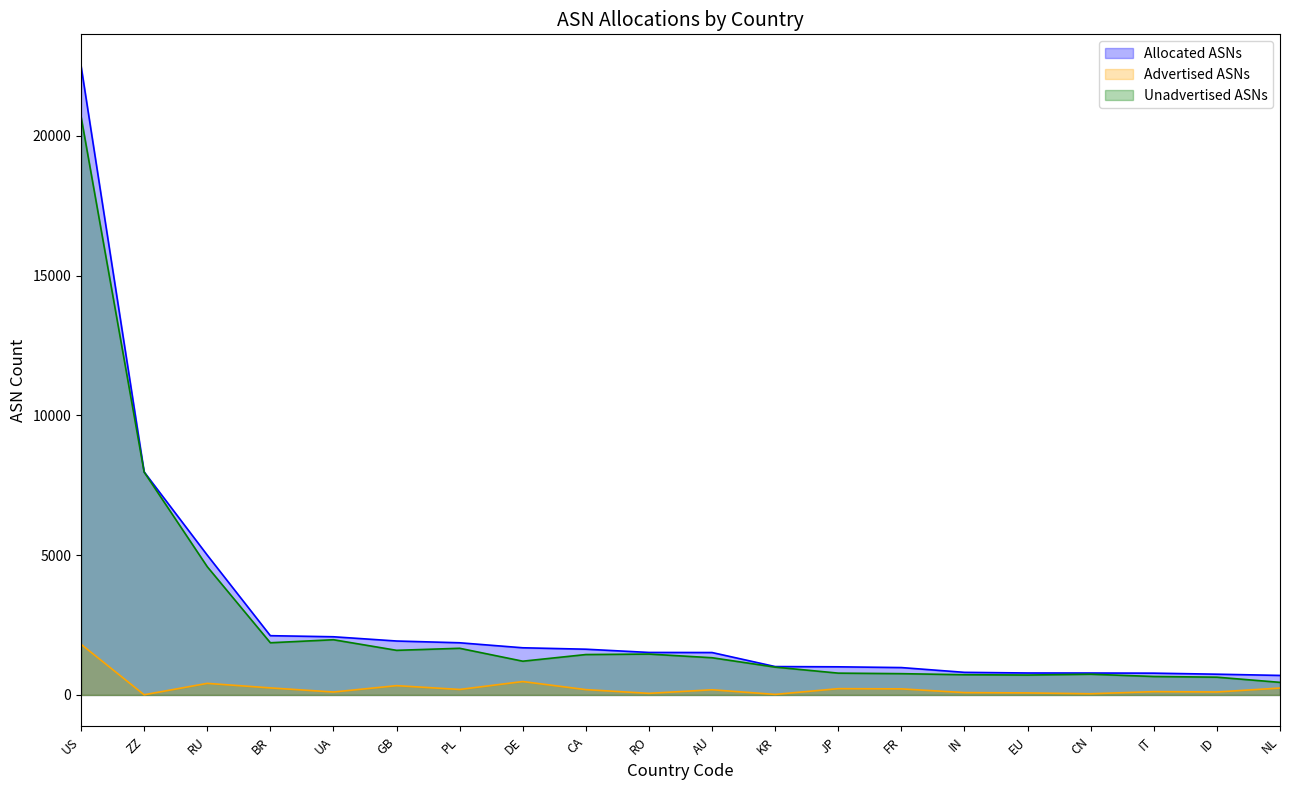

Reading left to right, what are all the values shown in this chart?

Allocated ASNs: US=22508	ZZ=7980	RU=5004	BR=2121	UA=2082	GB=1930	PL=1867	DE=1688	CA=1637	RO=1521	AU=1518	KR=1016	JP=1007	FR=980	IN=809	EU=786	CN=785	IT=780	ID=743	NL=699
Advertised ASNs: US=1814	ZZ=7	RU=415	BR=253	UA=106	GB=333	PL=197	DE=480	CA=191	RO=58	AU=186	KR=20	JP=226	FR=218	IN=85	EU=73	CN=43	IT=119	ID=107	NL=248
Unadvertised ASNs: US=20694	ZZ=7973	RU=4589	BR=1868	UA=1976	GB=1597	PL=1670	DE=1208	CA=1446	RO=1463	AU=1332	KR=996	JP=781	FR=762	IN=724	EU=713	CN=742	IT=661	ID=636	NL=451